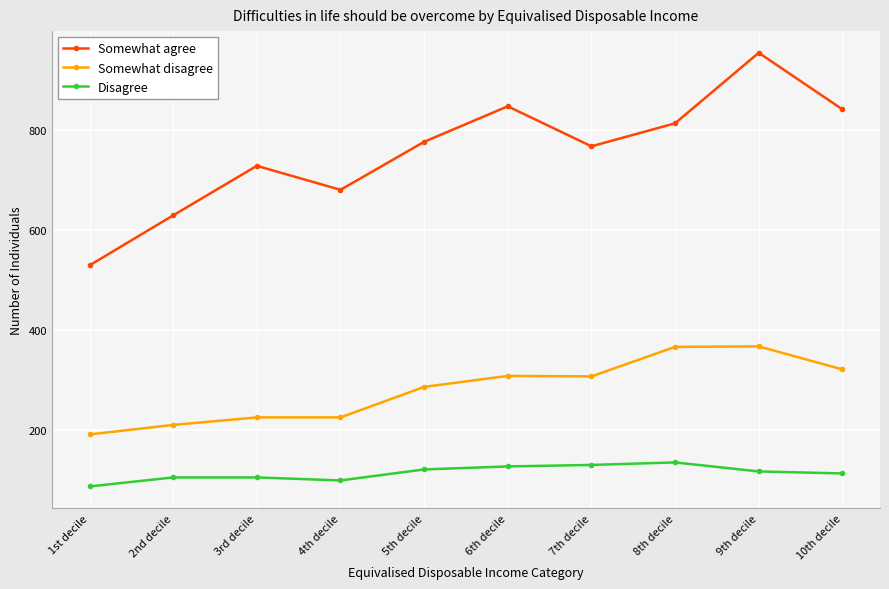

What are all the series names shown in the legend?

Somewhat agree, Somewhat disagree, Disagree